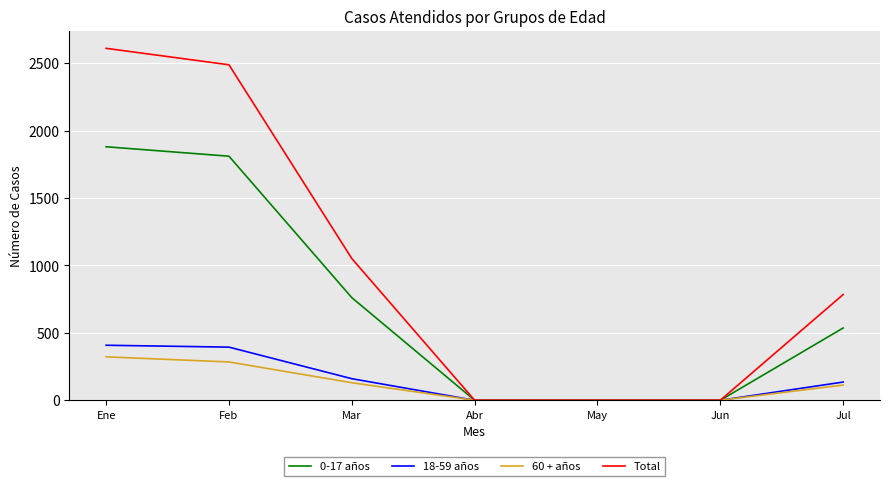

Which series has the widest spread of values?

Total